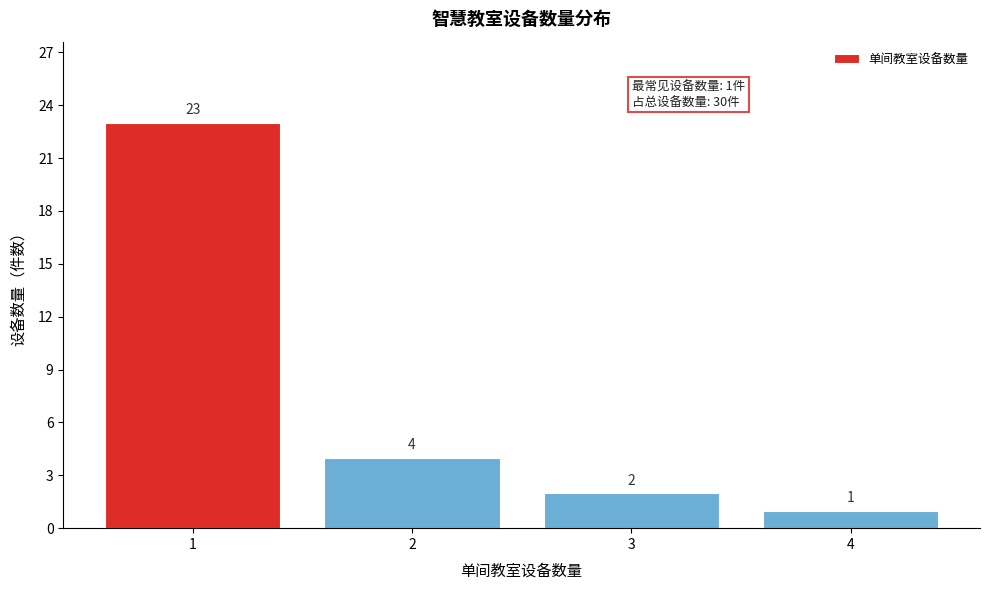

Reading left to right, list all the values displayed in this chart.

23	4	2	1